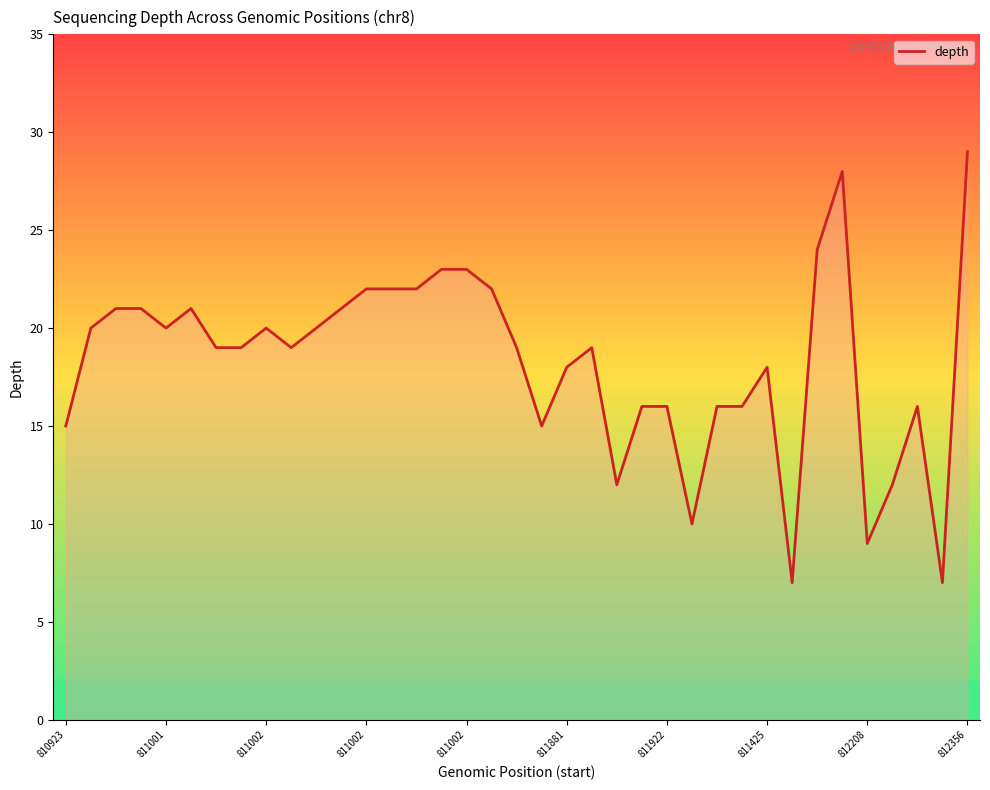

True or false: there are more than 2 points higher than both neighbors.

True